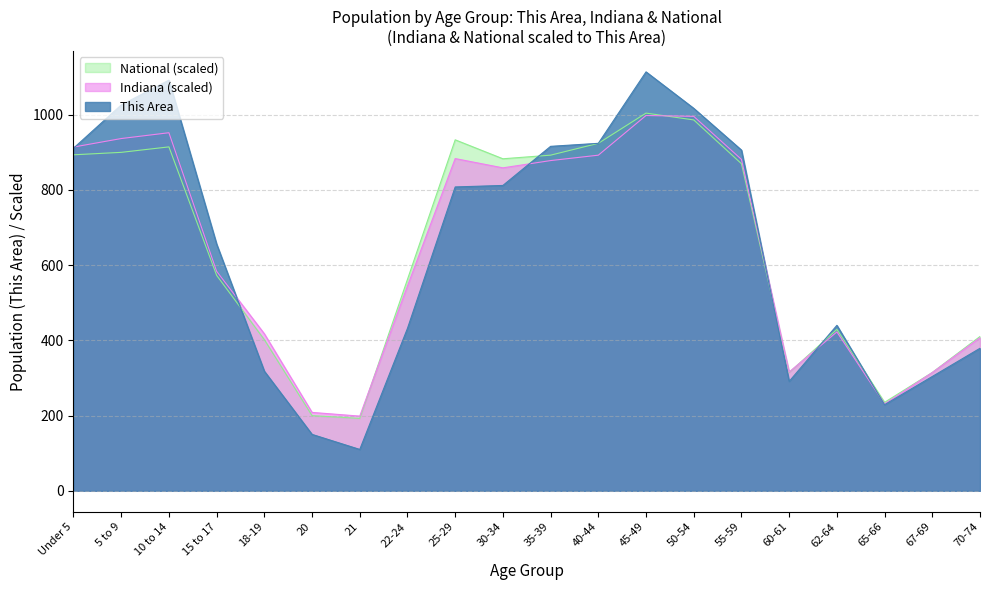

What are all the series names shown in the legend?

National (scaled), Indiana (scaled), This Area